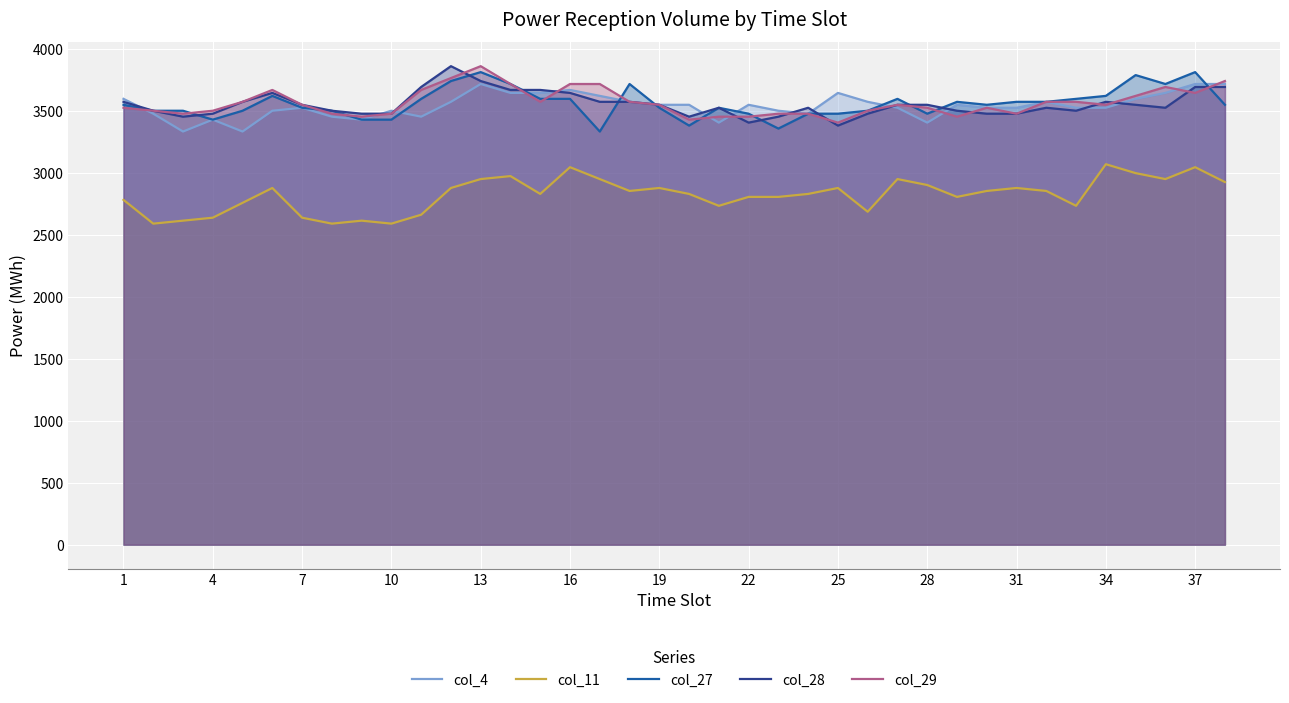

True or false: col_11 and col_4 cross at least once.

False